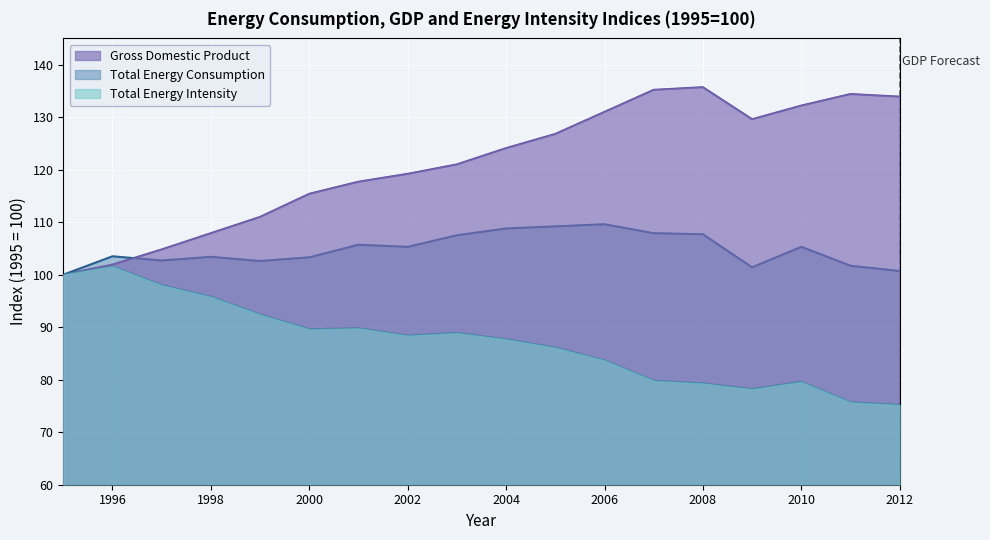

Which series has the widest spread of values?

Gross Domestic Product